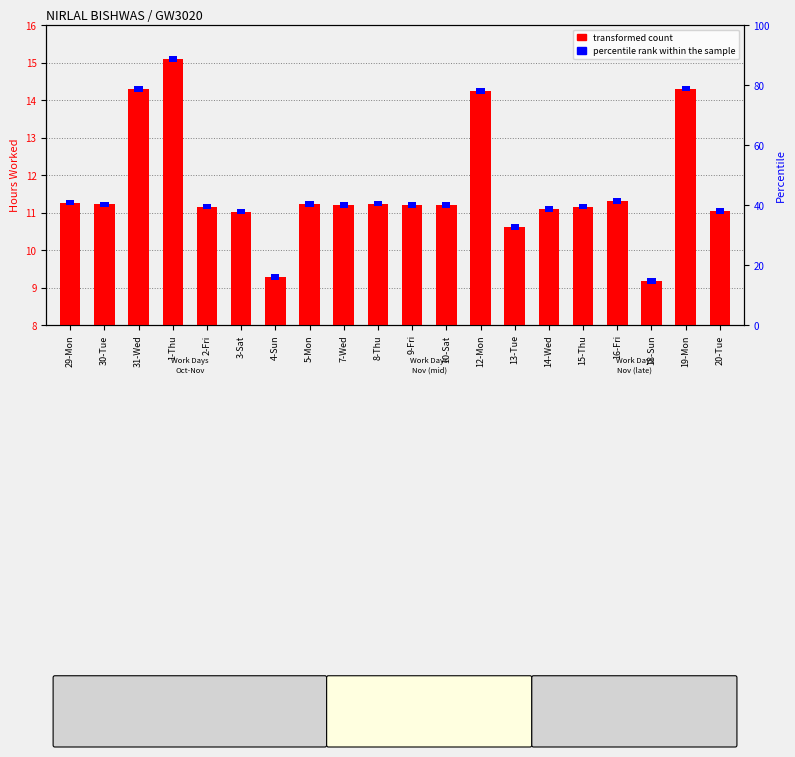

How many data points in transformed count are less than 11?

3